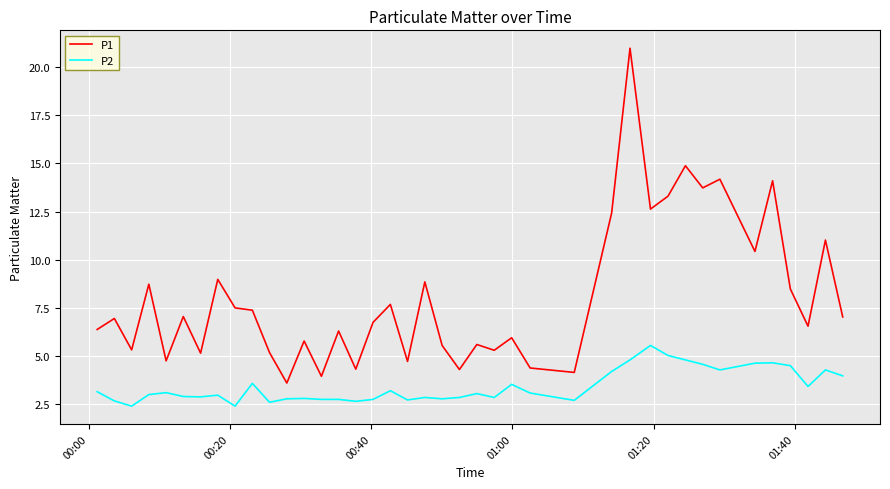

True or false: P2 and P1 intersect in this chart.

False